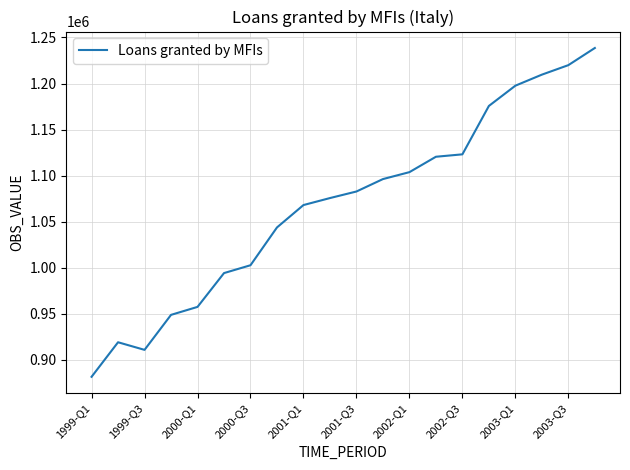

What is the maximum value shown in the chart?

1238594